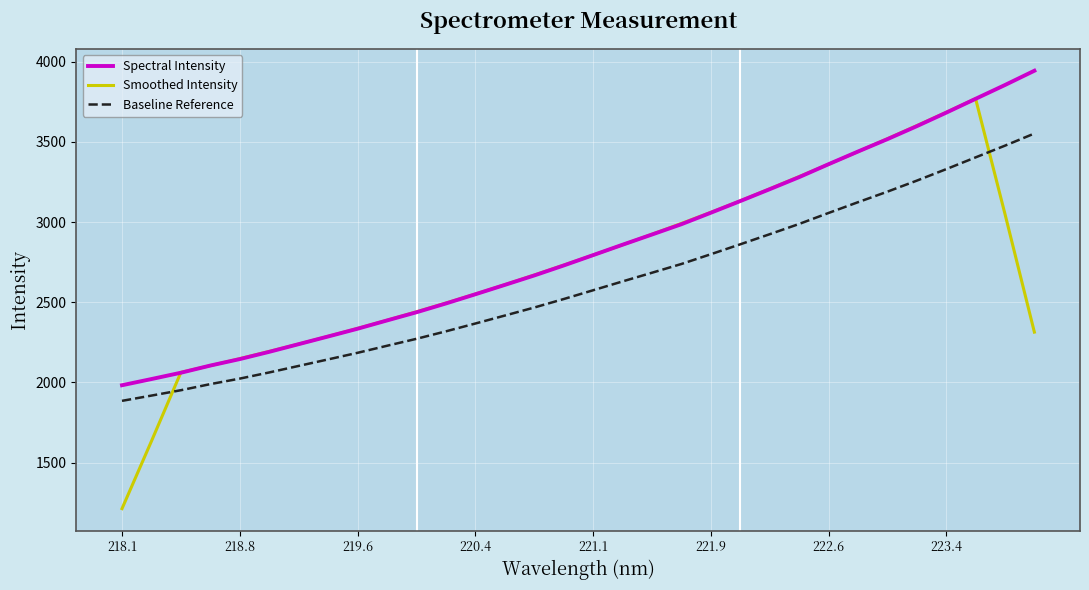

List the series in order of their peak value, lowest first.

Baseline Reference, Smoothed Intensity, Spectral Intensity